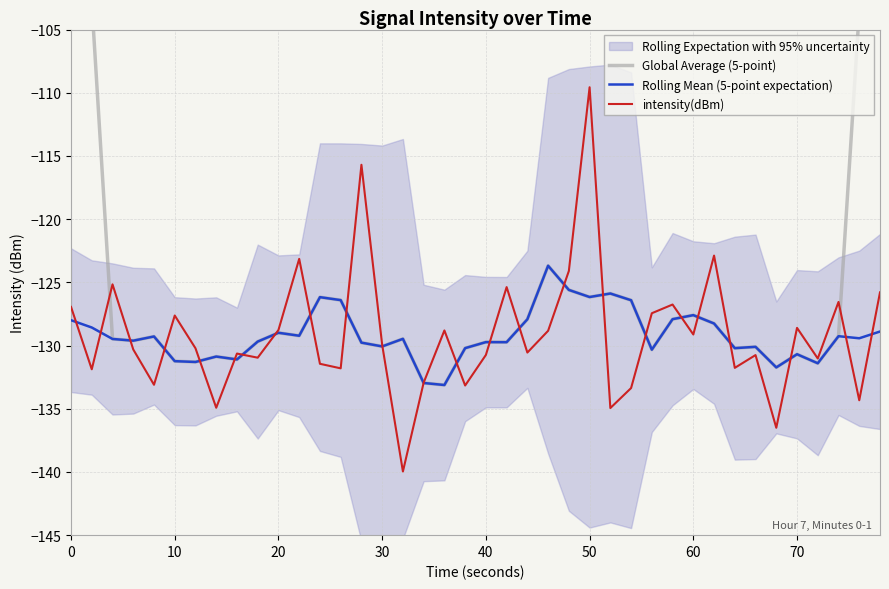

Which series has the widest spread of values?

Global Average (5-point)